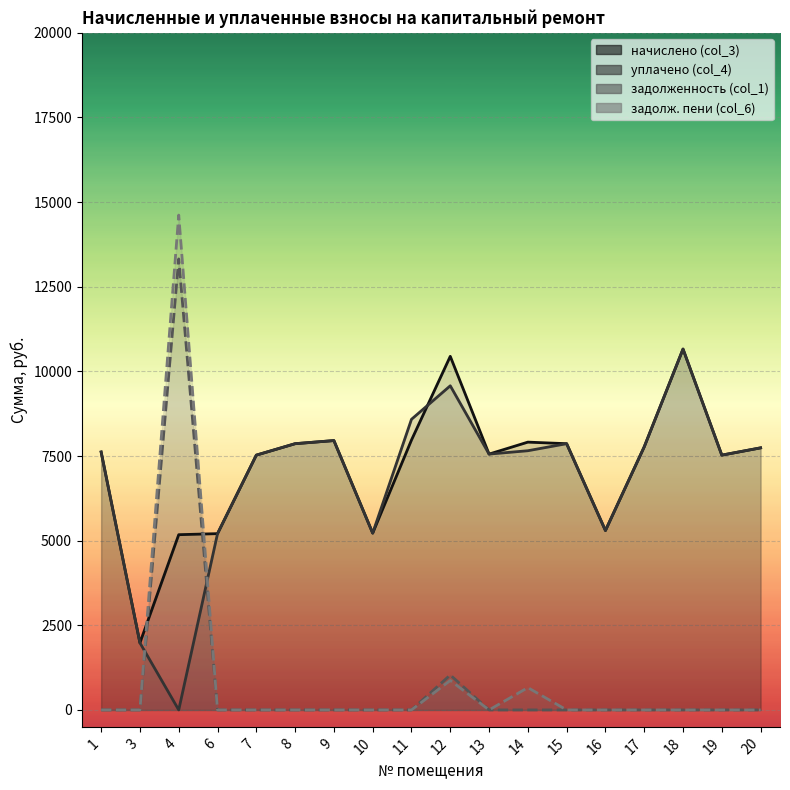

Between which two adjacent categories do задолженность (col_1) and начислено (col_3) first intersect?

3 and 4